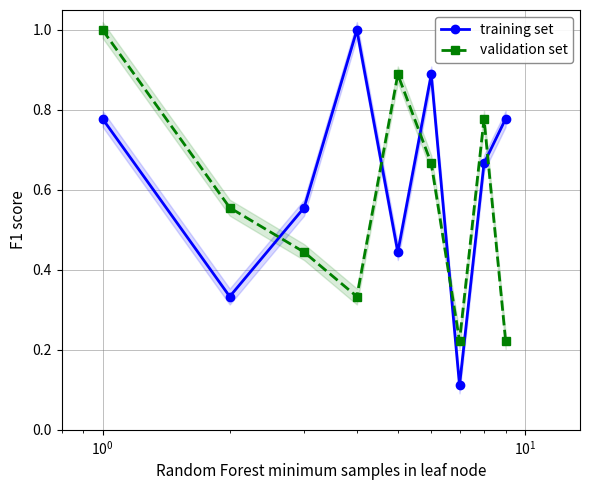

How many interior local valleys does the validation set series have?

2